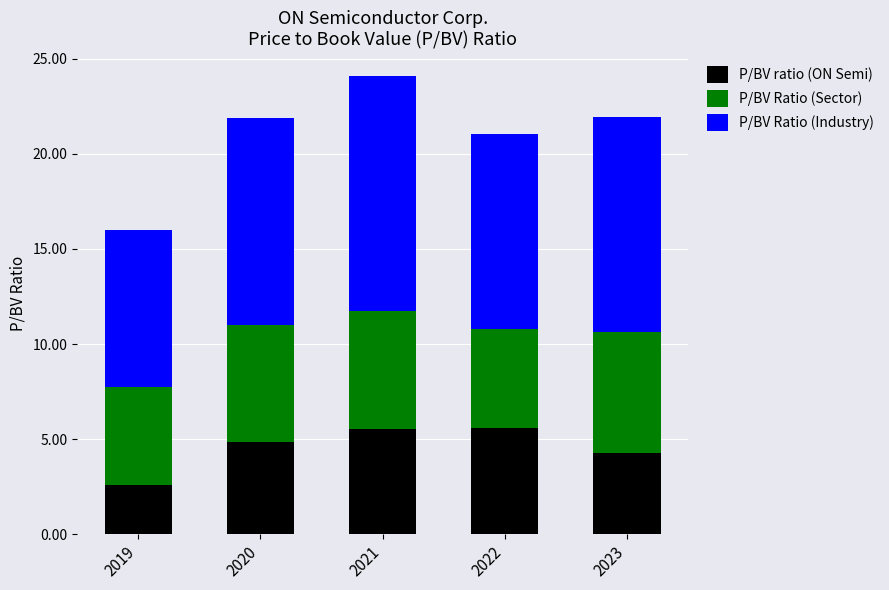

What are all the series names shown in the legend?

P/BV ratio (ON Semi), P/BV Ratio (Sector), P/BV Ratio (Industry)